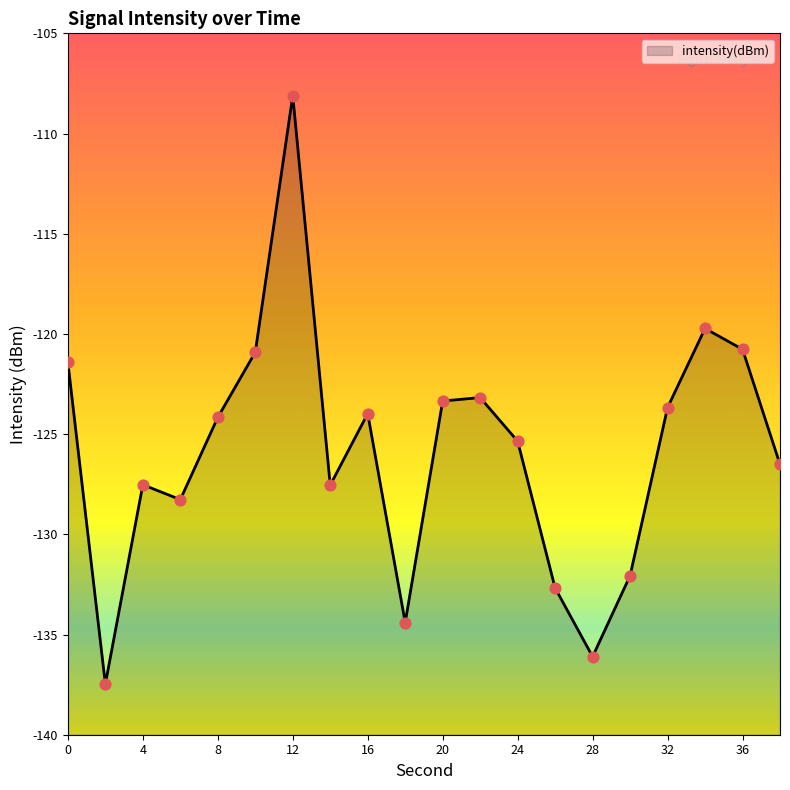

What is the change in value from 2 to 6?

+9.2